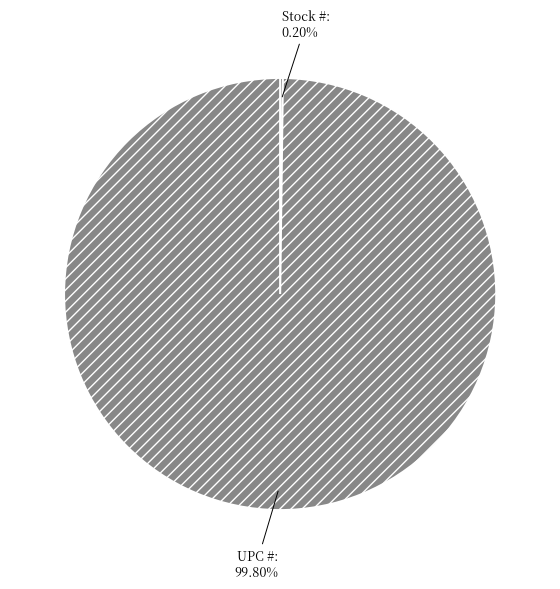

Does UPC # account for over 50% of the chart?

Yes